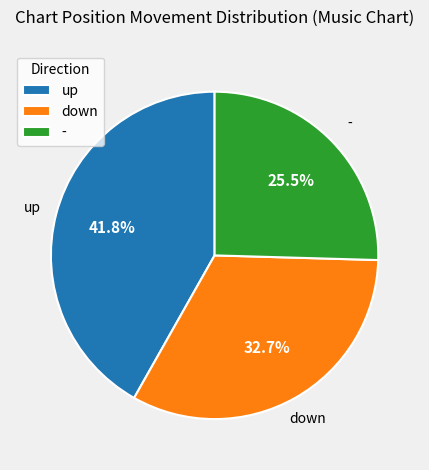

Which has a higher value, - or down?

down